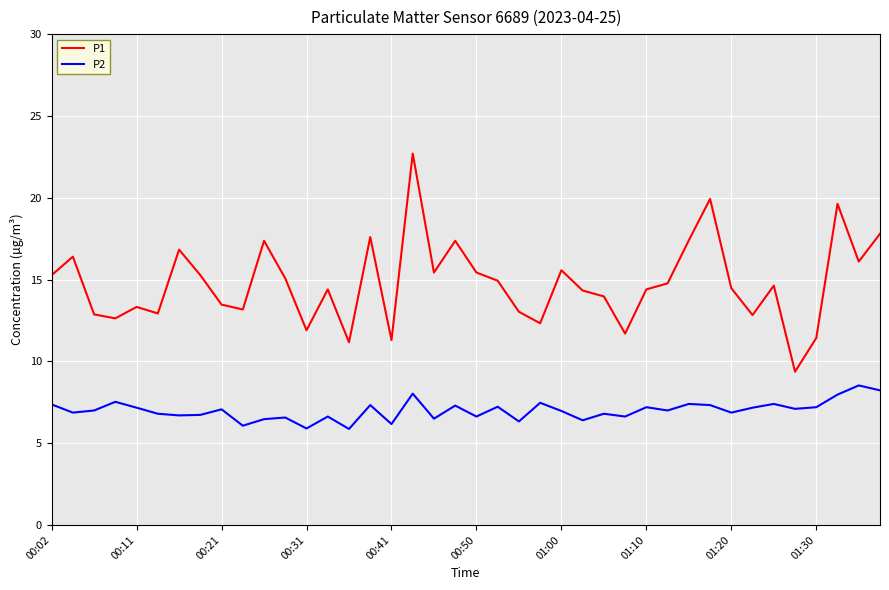

Which series has the largest total across all categories?

P1